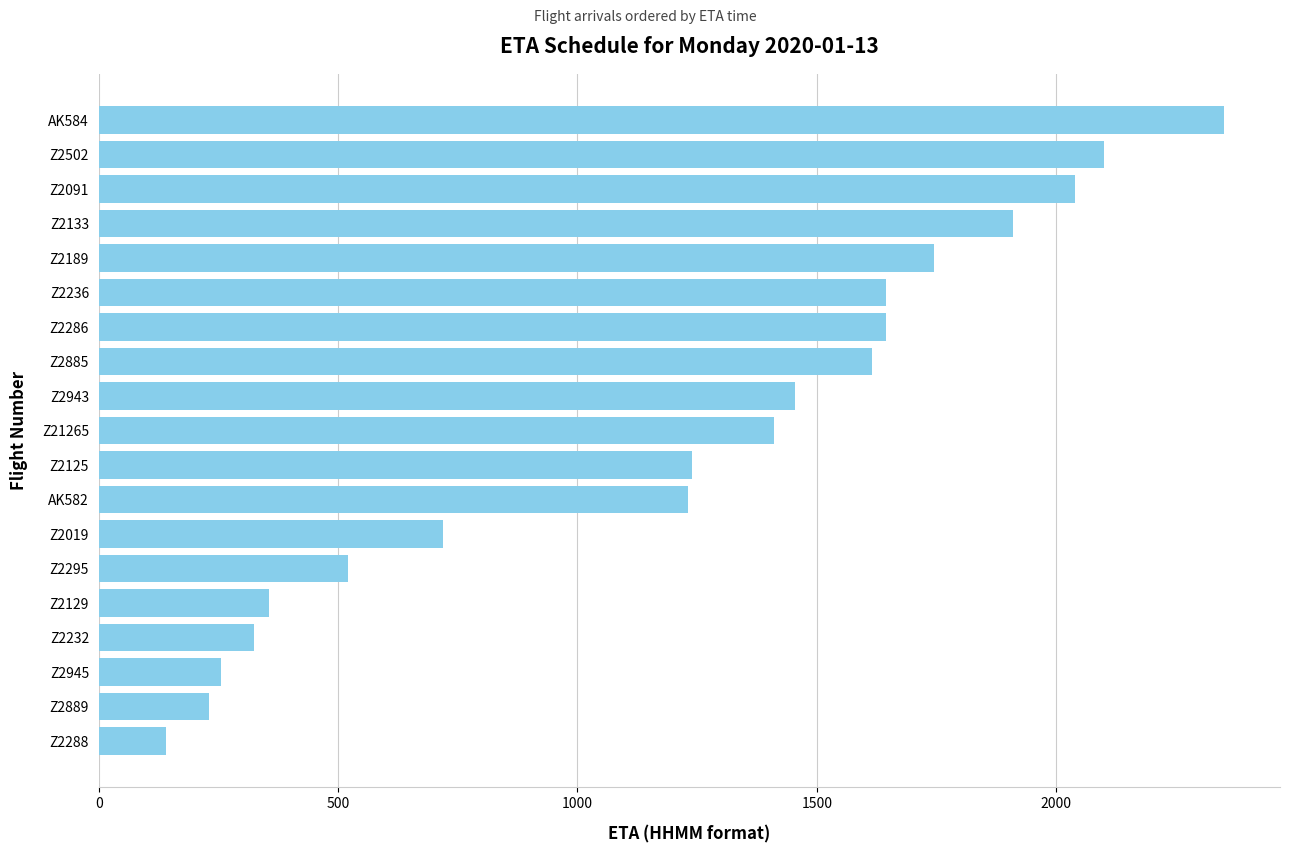

What is the greatest value displayed?

2350